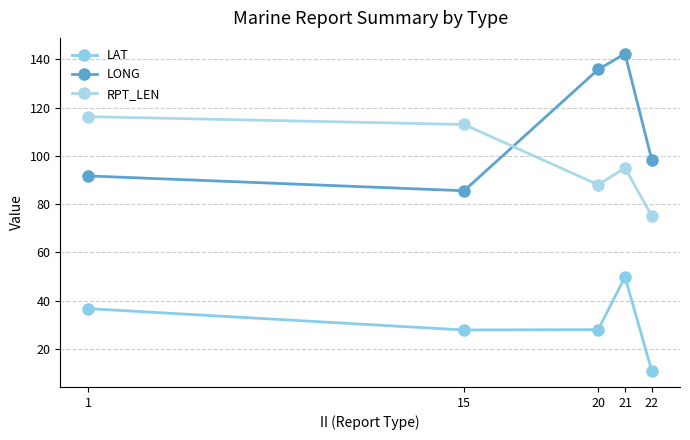

At which label is RPT_LEN closest to 95?

21